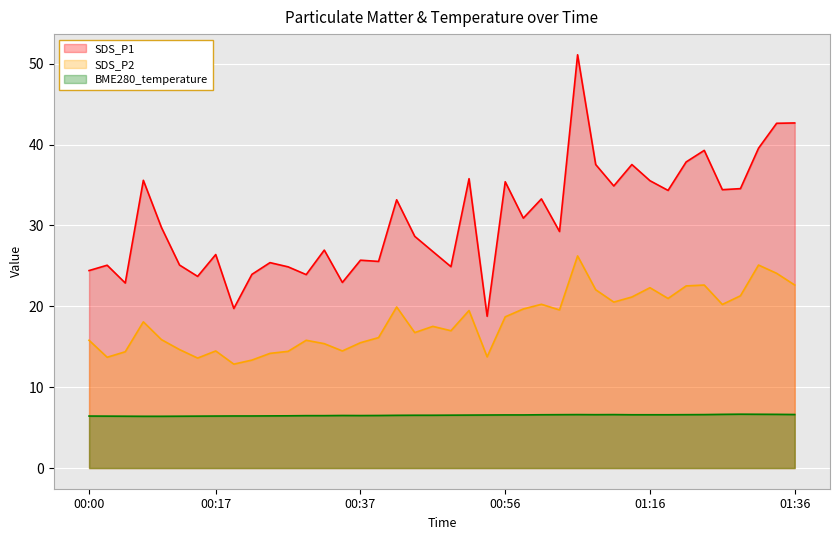

How many categories are shown in the chart?

40